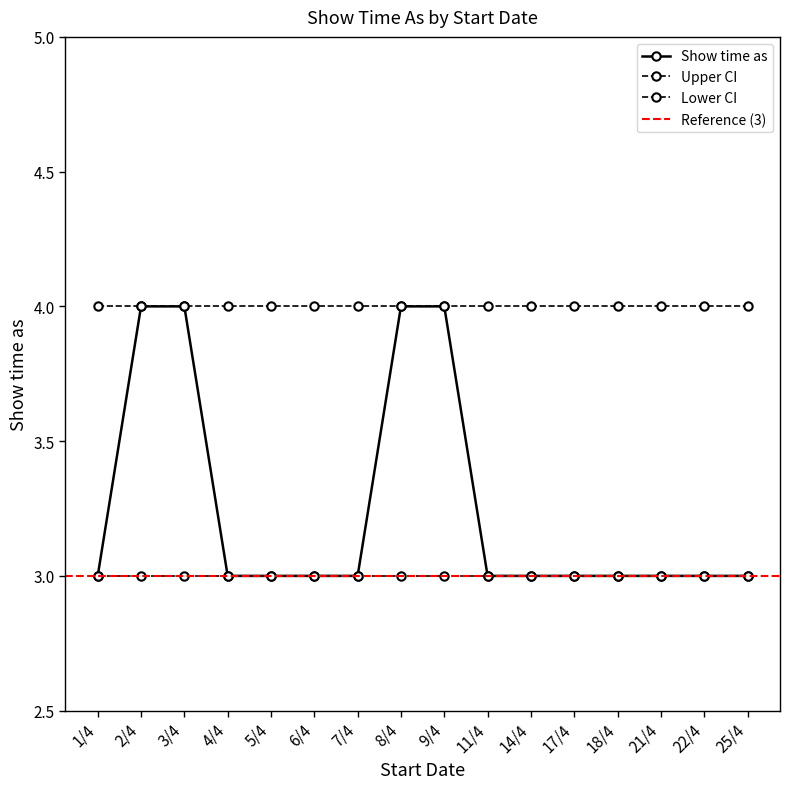

Reading right to left, extract all data points from this chart.

Show time as: 3	3	3	3	3	3	3	4	4	3	3	3	3	4	4	3
Upper CI: 4	4	4	4	4	4	4	4	4	4	4	4	4	4	4	4
Lower CI: 3	3	3	3	3	3	3	3	3	3	3	3	3	3	3	3